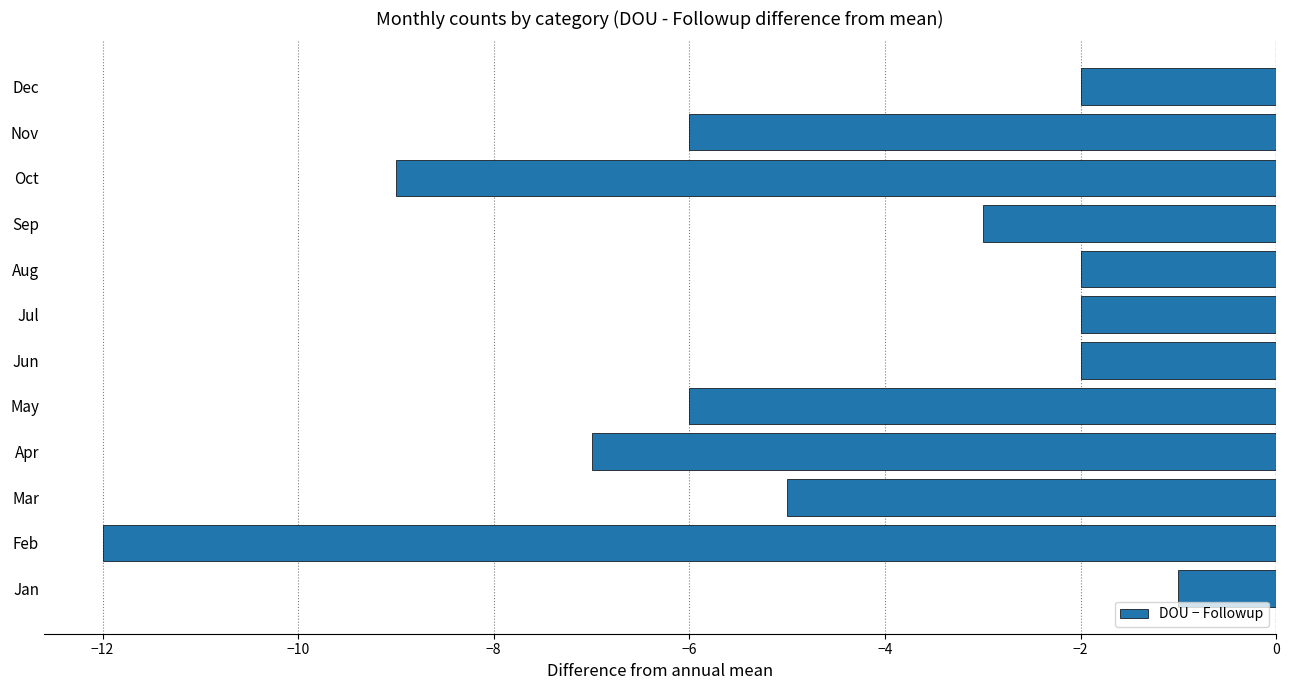

Does the chart contain any negative values?

Yes